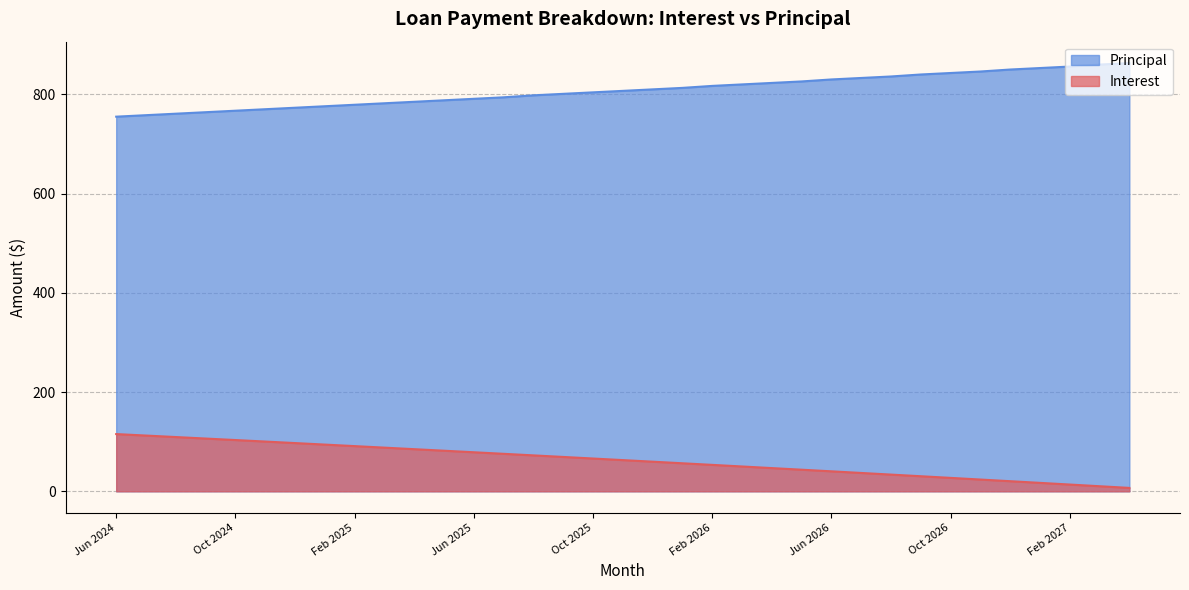

At Jul 2024, list the series in order from largest to smallest.

Principal, Interest